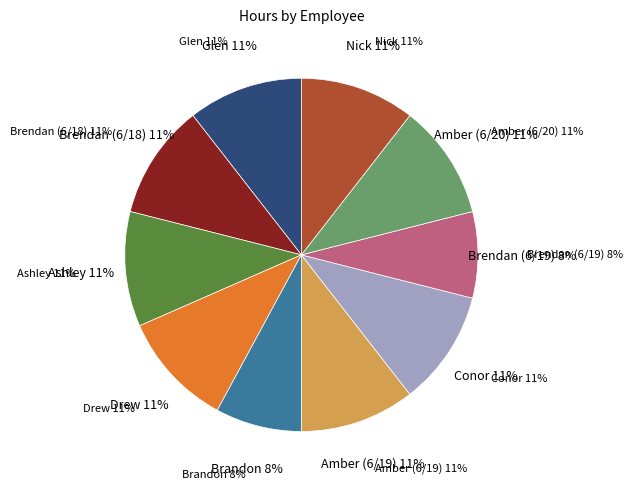

Between Drew and Ashley, which is larger?

Drew